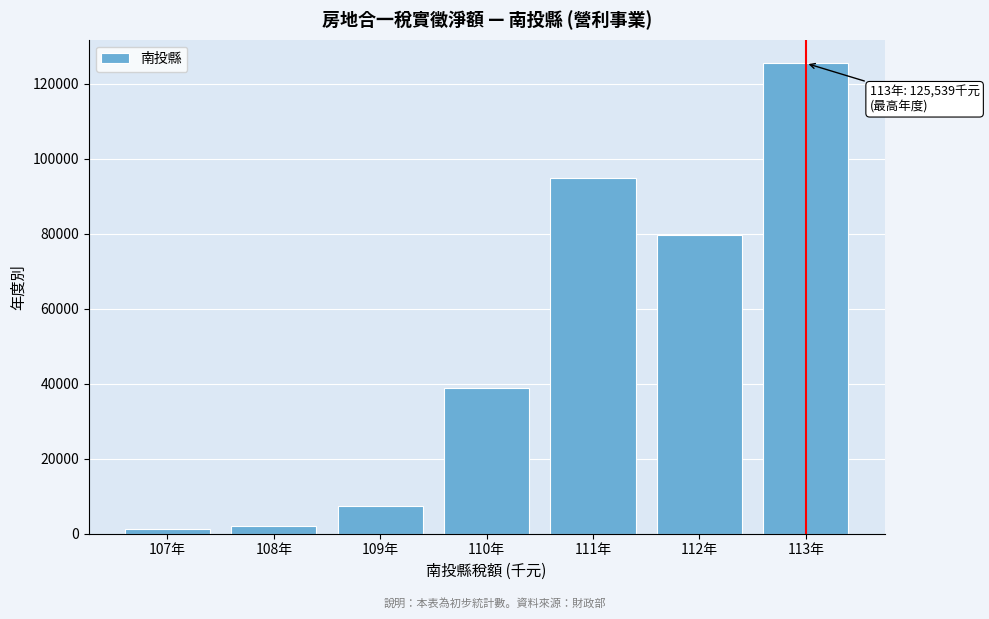

Reading left to right, what are all the values shown in this chart?

1250	1932	7302	38782	94983	79777	125539